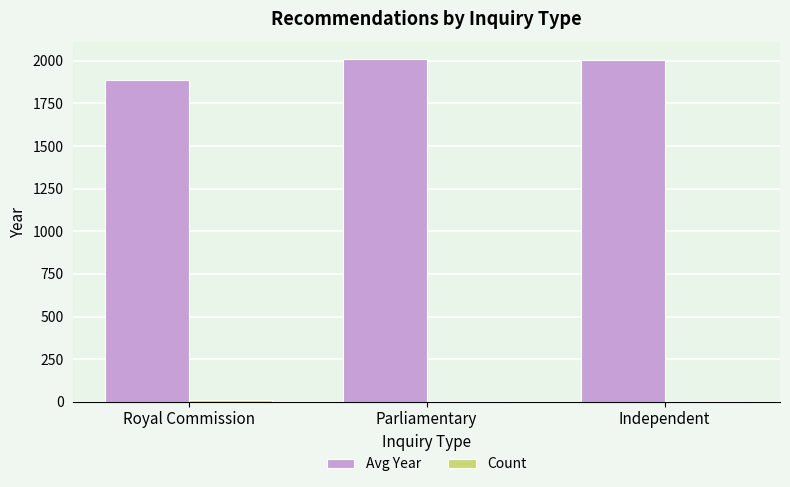

True or false: Avg Year has a value of 1887 at Royal Commission.

True